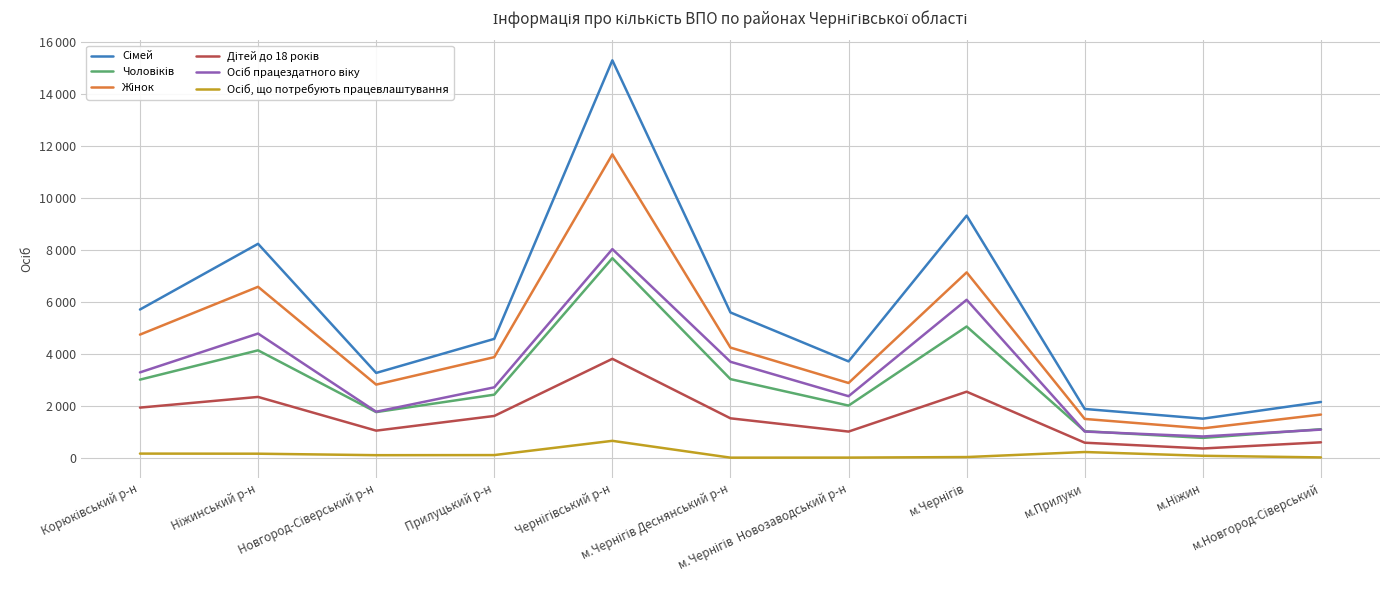

Which category has the highest value across all series?

Чернігівський р-н